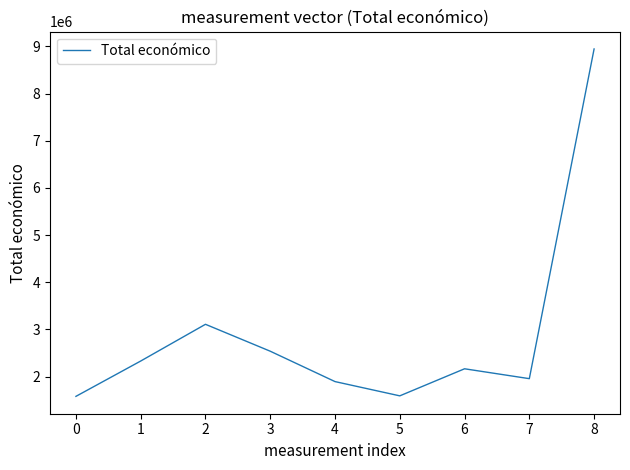

What is the difference between the maximum and second lowest values?

7353612